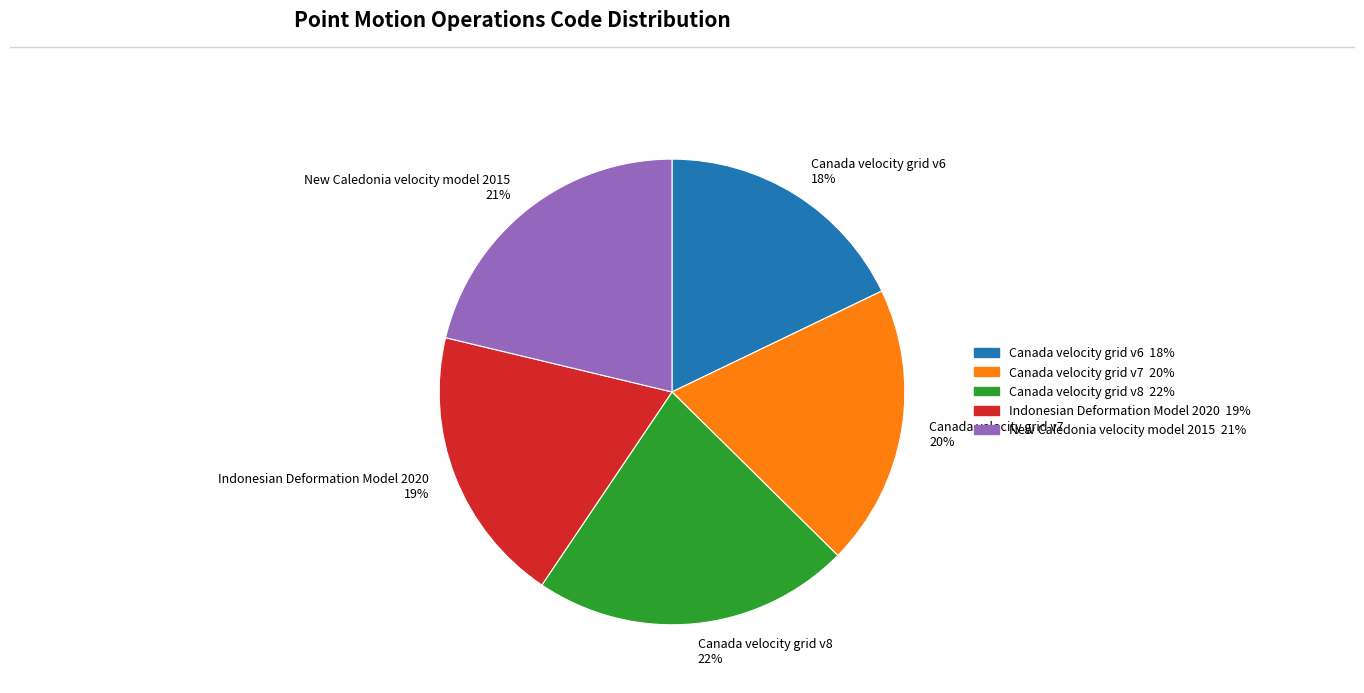

Is the sum of Canada velocity grid v7 20% and Canada velocity grid v6 18% greater than half?

No